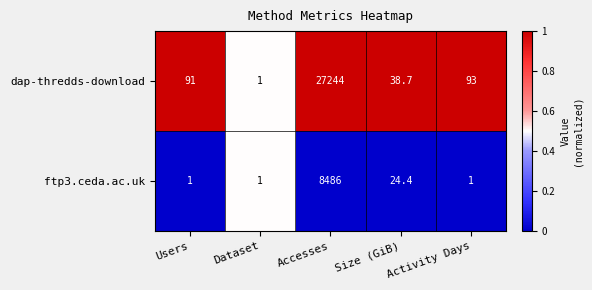

The value of ftp3.ceda.ac.uk at Activity Days is 0.5. True or false?

False